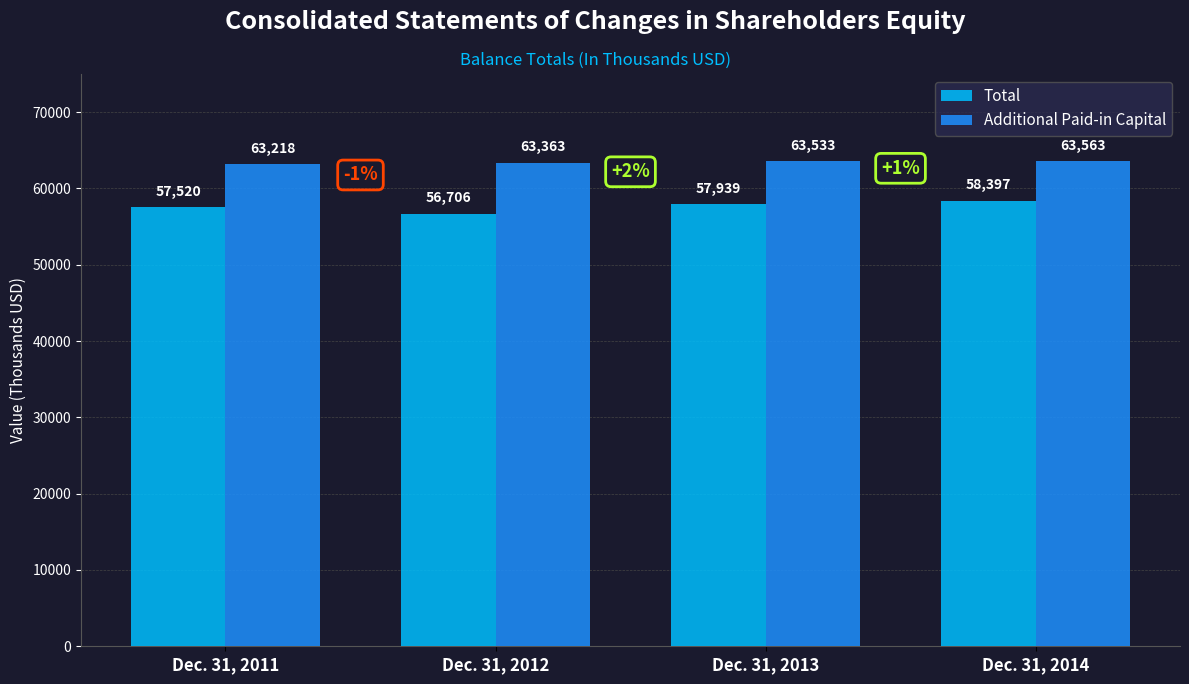

Are the bars grouped side by side (vs. stacked)?

Yes